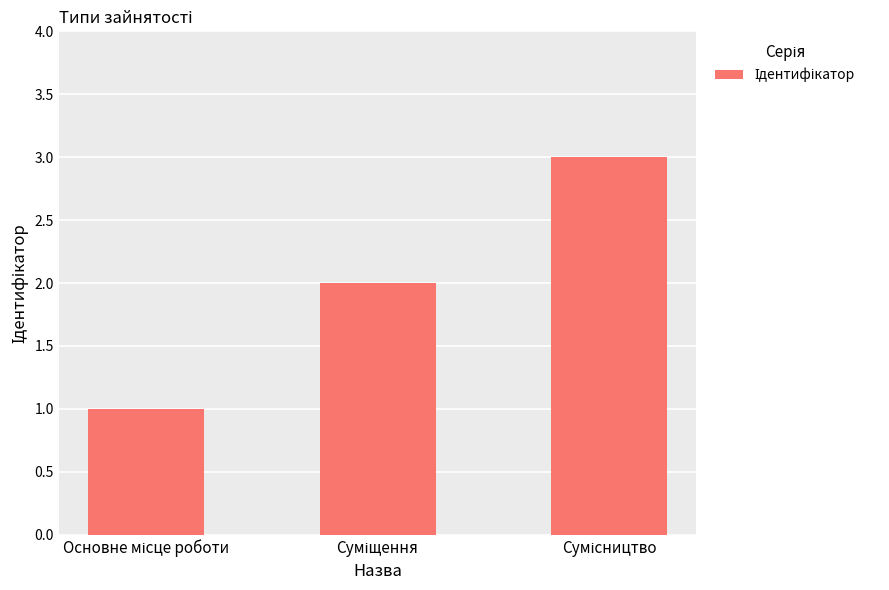

What is the sum of all values?

6